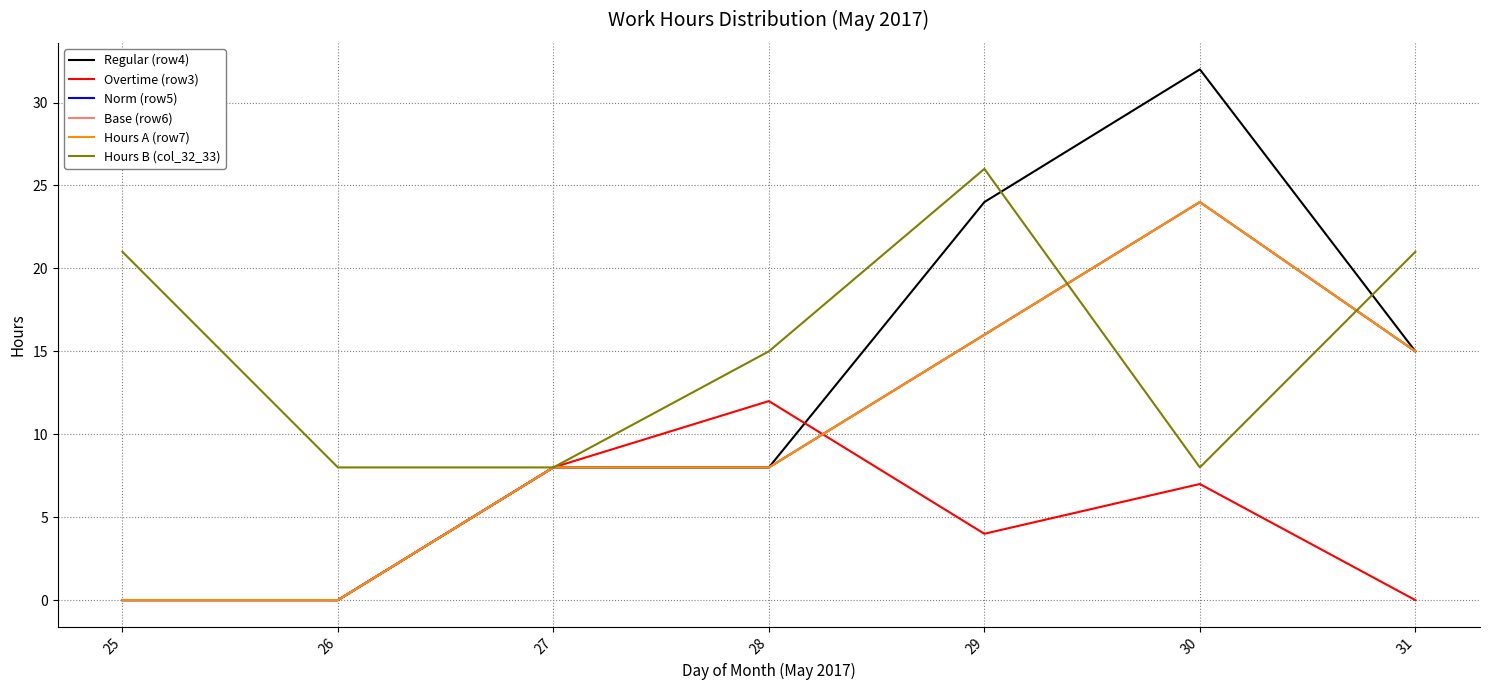

Does the chart display data point markers on the line(s)?

No